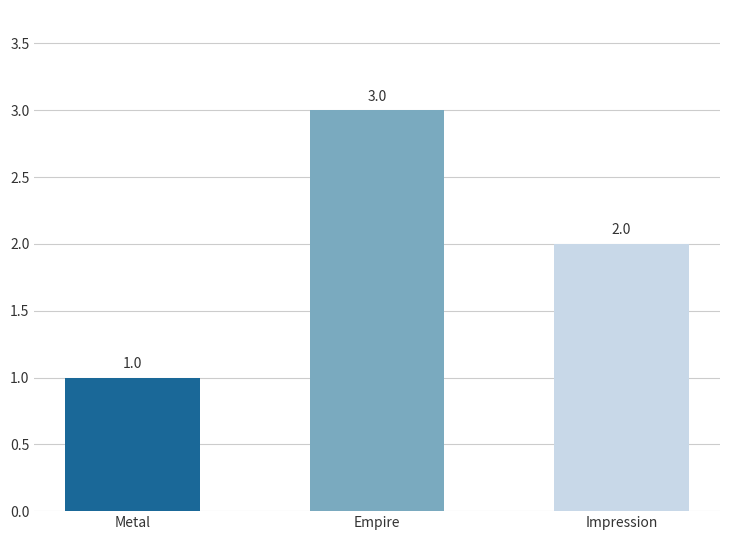

At which label is the value closest to 2?

Impression